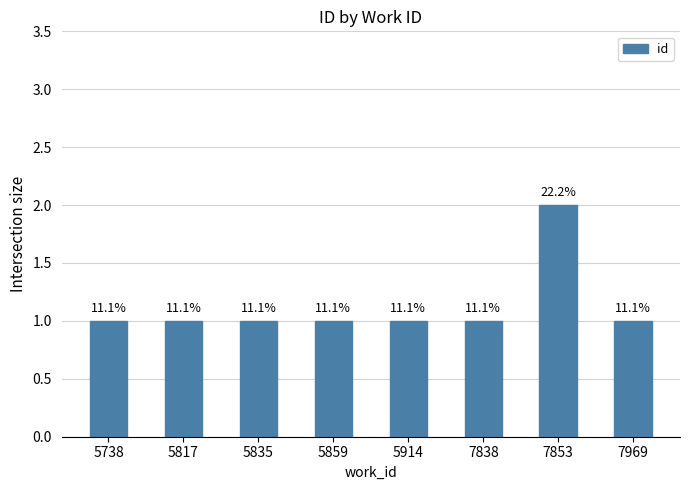

How many bars are there in total?

8